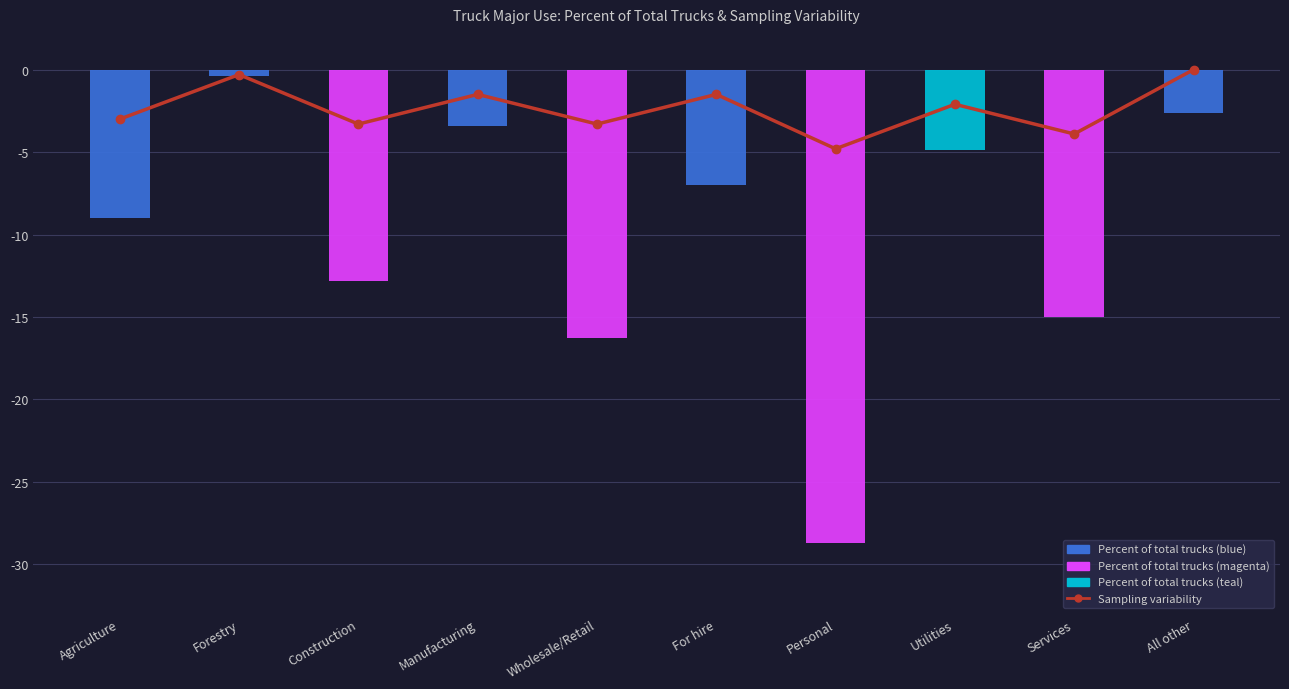

The Sampling variability series shows -3.0 at Agriculture. True or false?

True